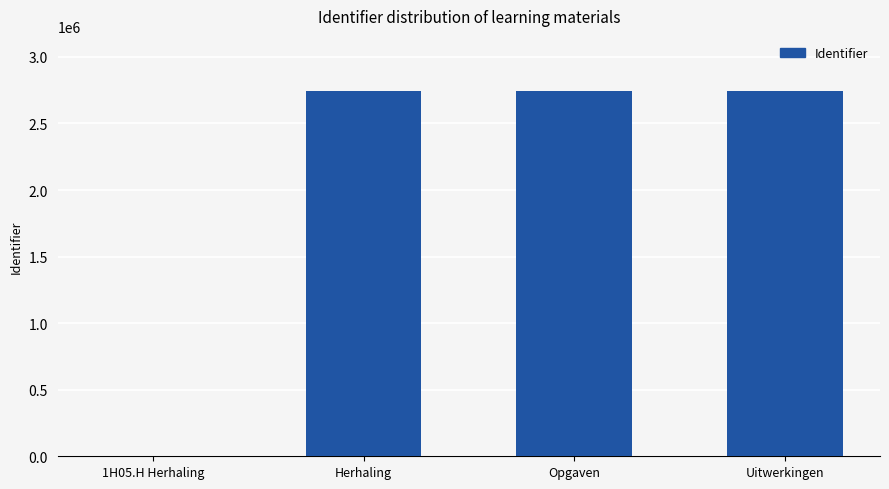

Approximately how many times larger is the value at Uitwerkingen compared to Opgaven?

1.0